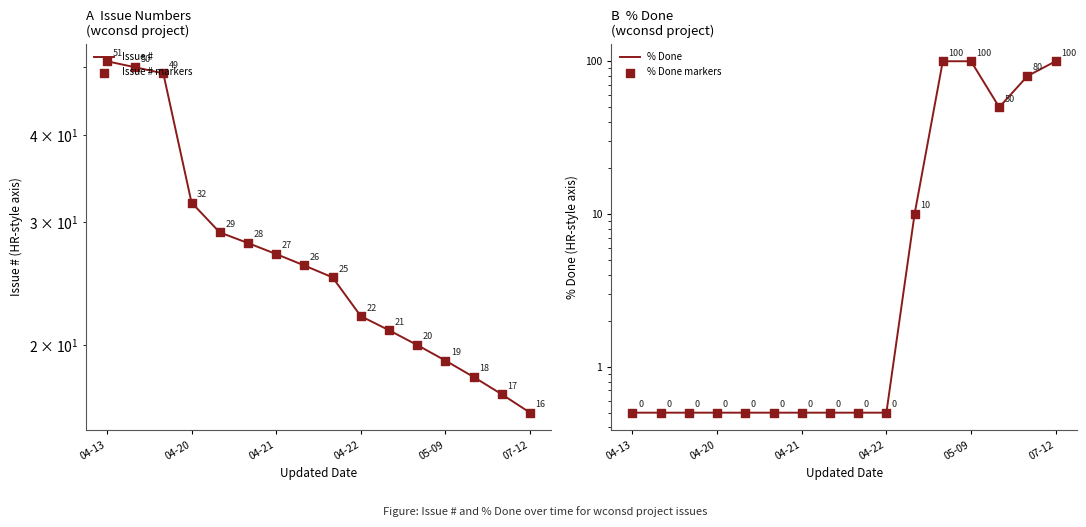

Which series contains the lowest Y value?

% Done